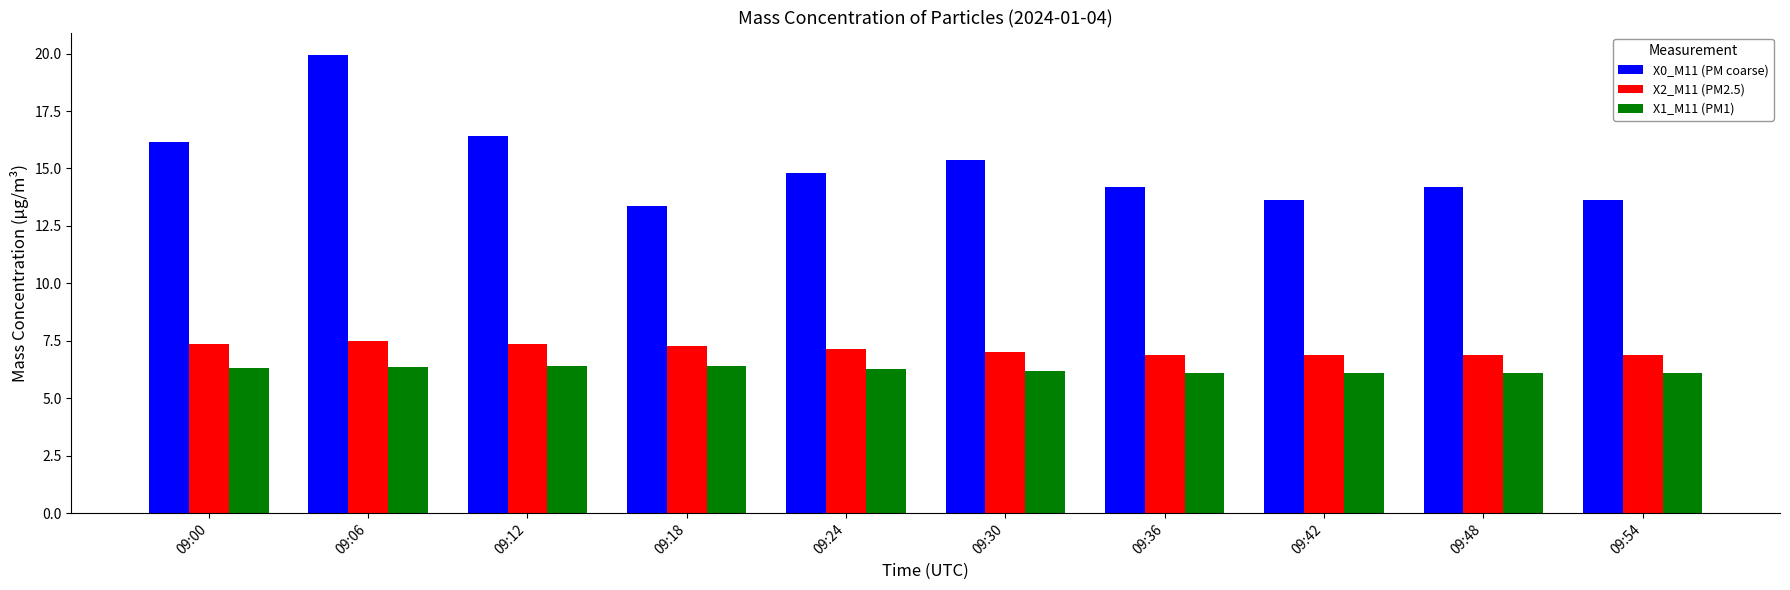

What is the maximum value for X1_M11 (PM1)?

6.4